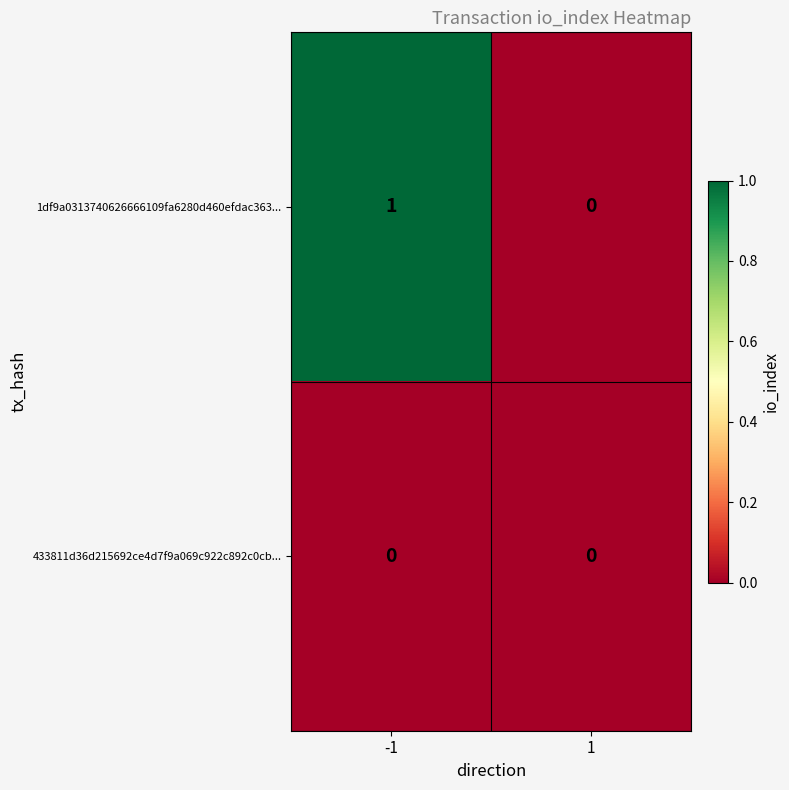

The value of 1df9a0313740626666109fa6280d460efdac363... at -1 is 0. True or false?

False